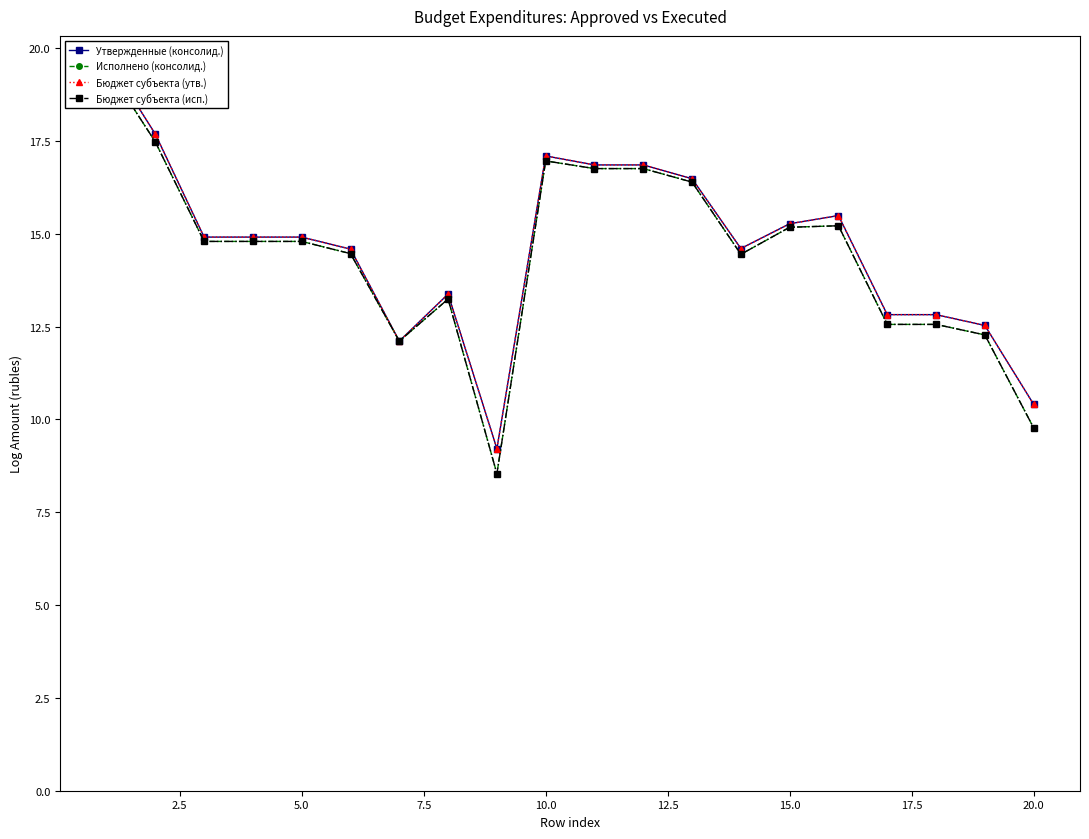

What is the value of the Бюджет субъекта (исп.) point at the 18th from the left?

12.6